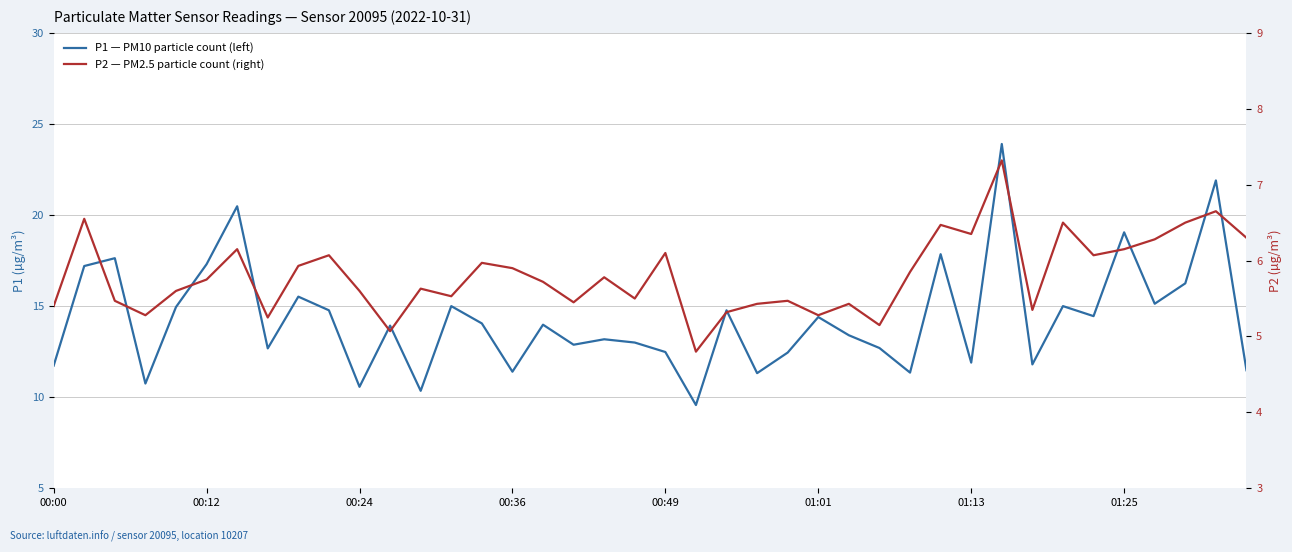

What is the difference between the maximum and minimum values in the P2 — PM2.5 particle count (right) series?

2.5